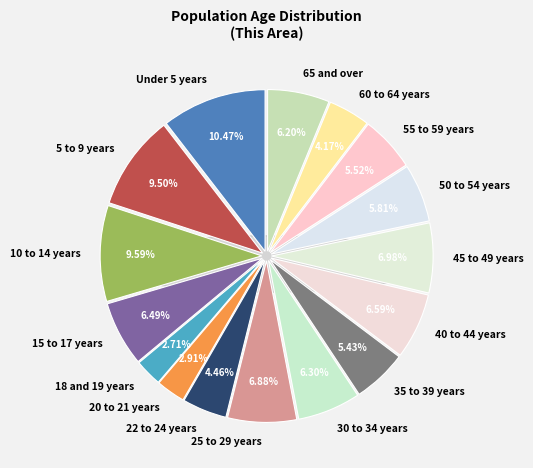

Is there any slice that represents more than half of the pie?

No